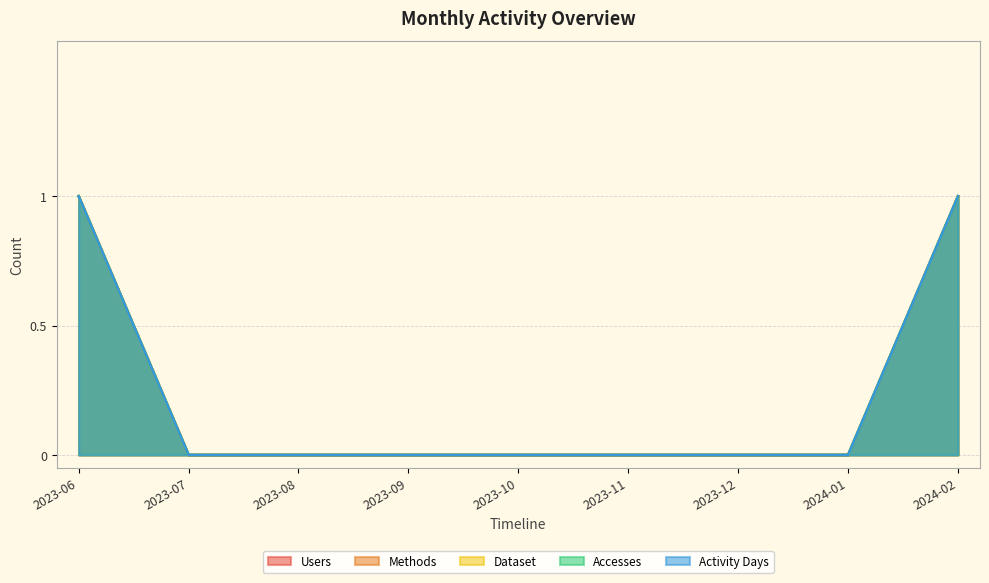

Which series changed the most between 2023-07 and 2024-02?

Users